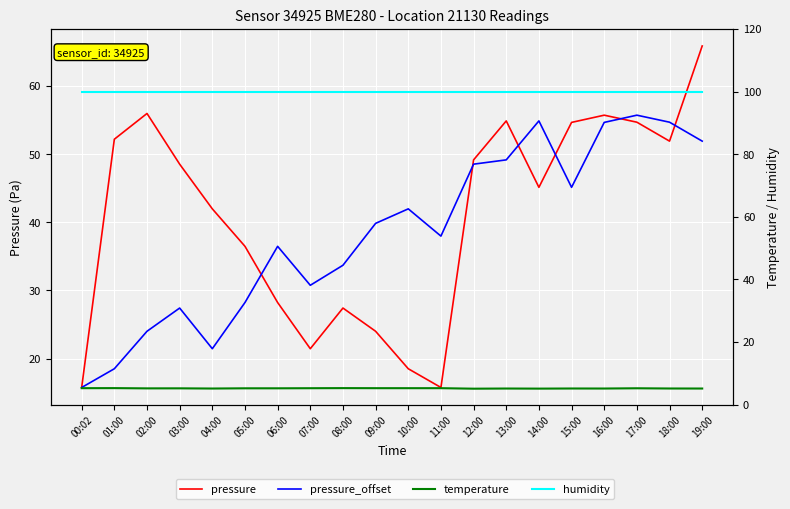

Which label corresponds to the smallest value in the chart?

12:00